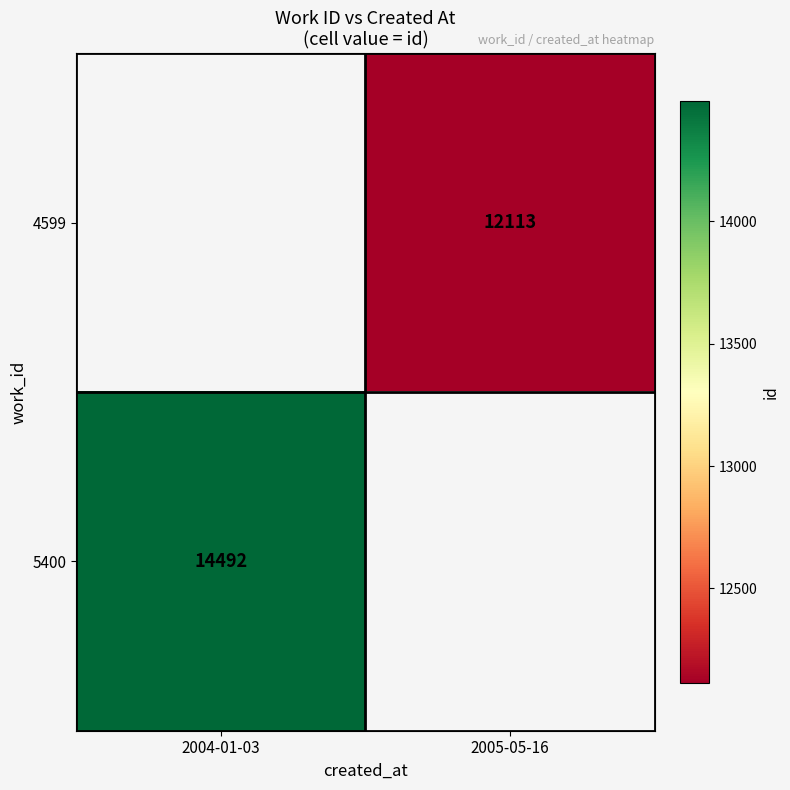

Which category has the lowest value across all series?

2005-05-16